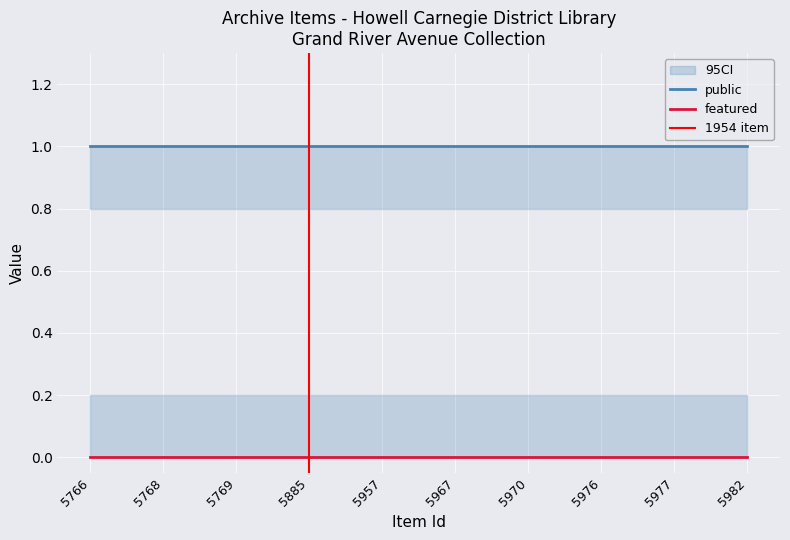

True or false: featured and public intersect in this chart.

False